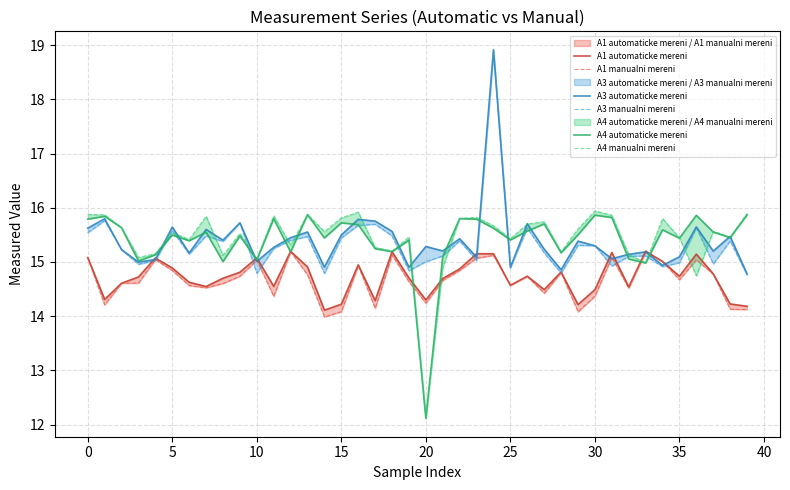

What is the value of the A3 automaticke mereni point at the 13th from the left?

15.4